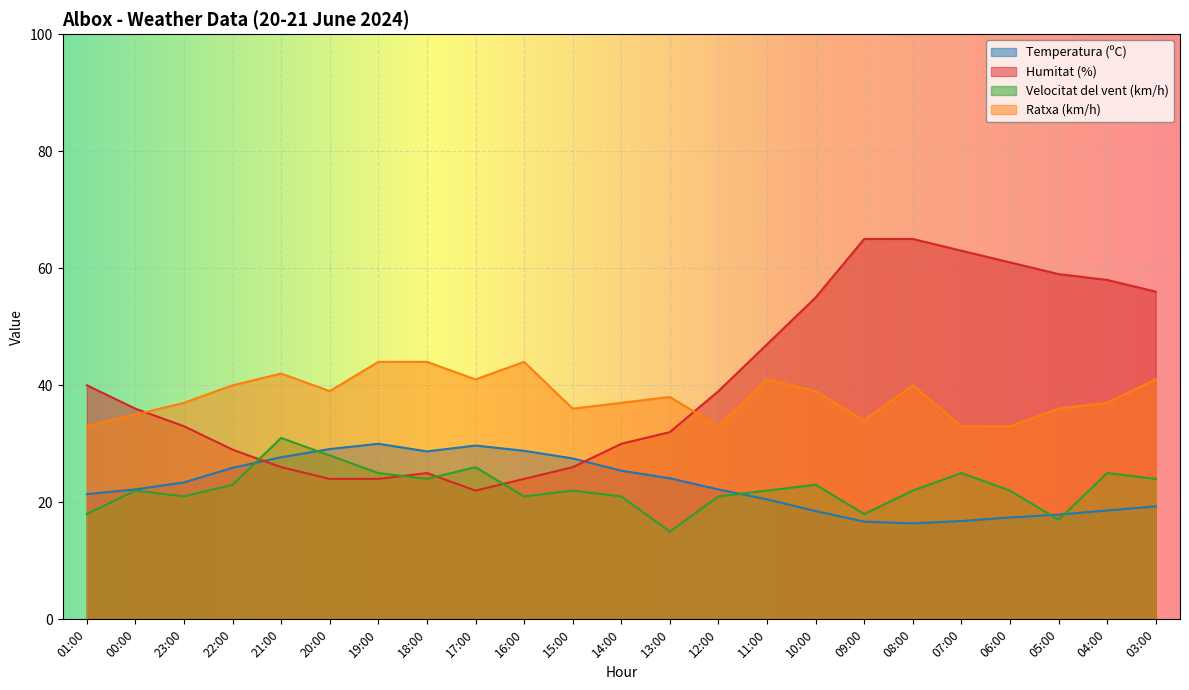

True or false: Ratxa (km/h) and Velocitat del vent (km/h) cross at least once.

False